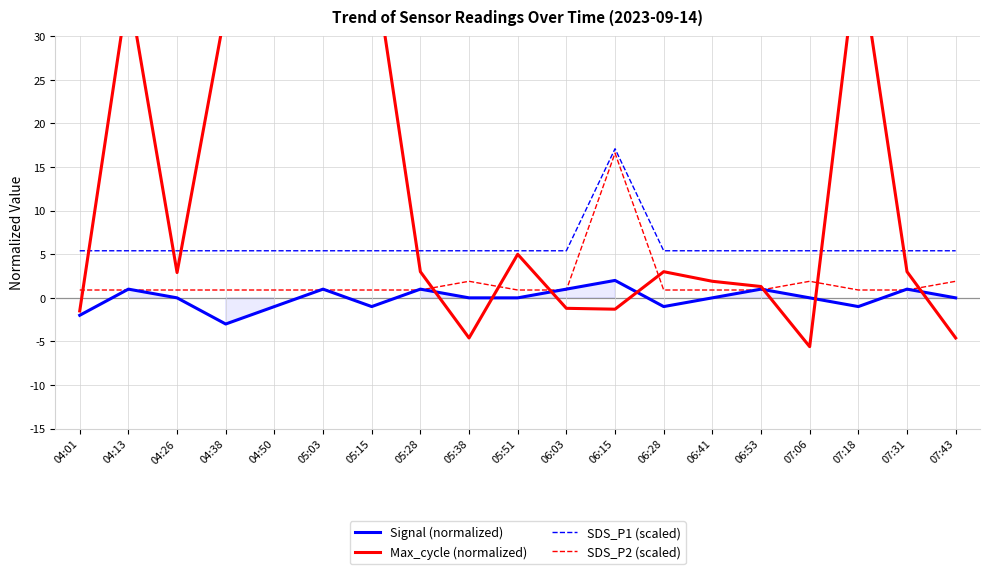

Is it true that Signal (normalized) equals 1.5 at 05:28?

False